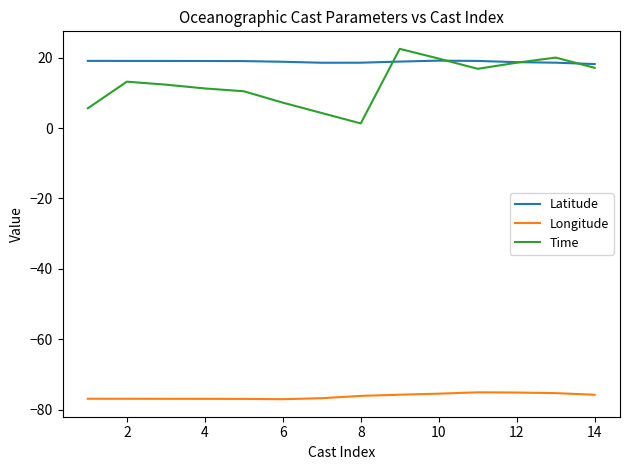

True or false: Longitude and Latitude intersect in this chart.

False